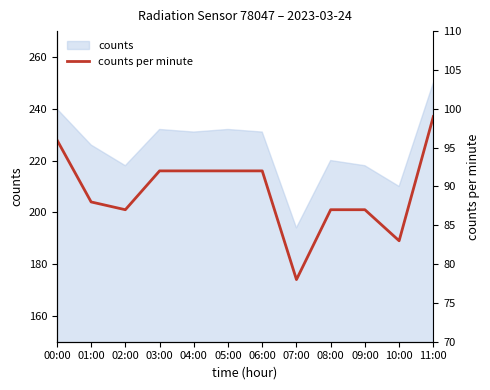

List the labels in order of value, smallest first.

07:00, 10:00, 02:00, 08:00, 09:00, 01:00, 03:00, 04:00, 05:00, 06:00, 00:00, 11:00